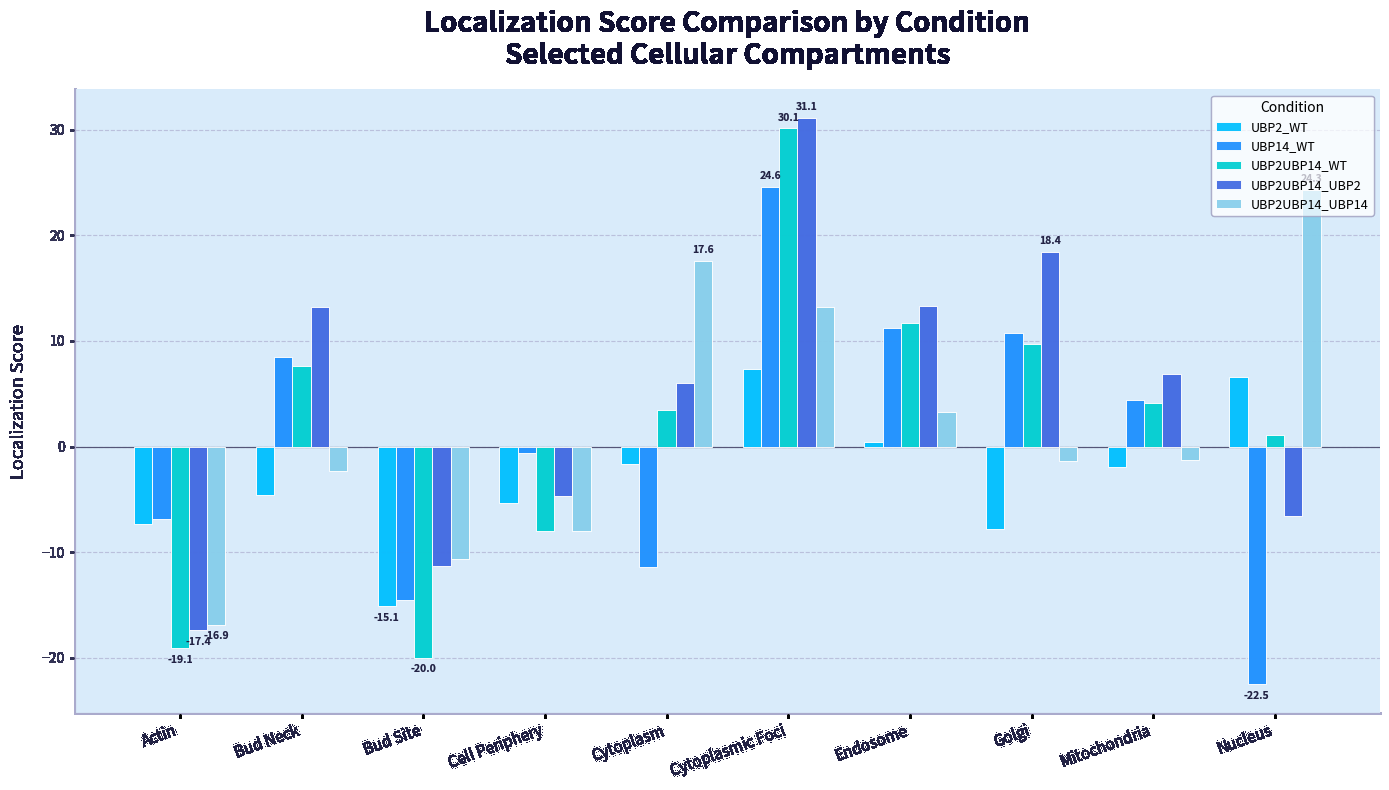

What is the spread (max minus min) of values at Cytoplasmic Foci?

23.8